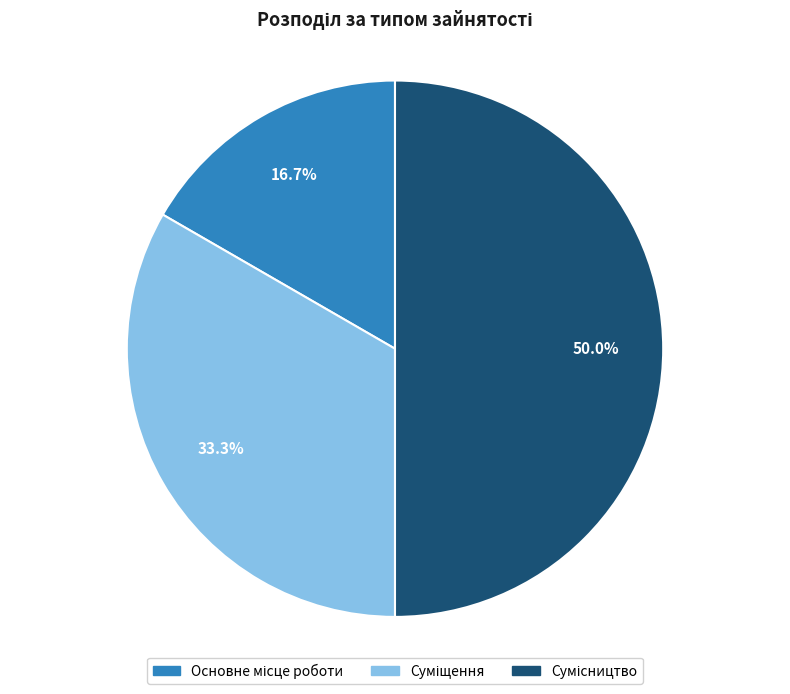

How many segments does this pie chart have?

3